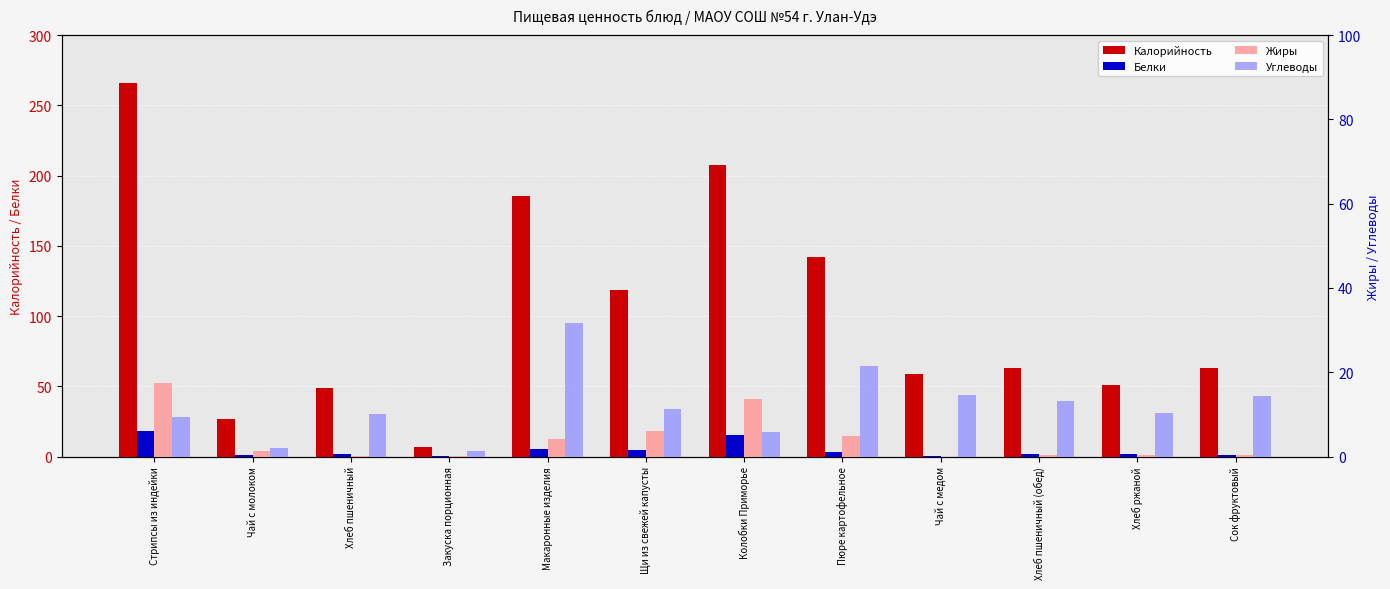

Which series has the widest spread of values?

Калорийность